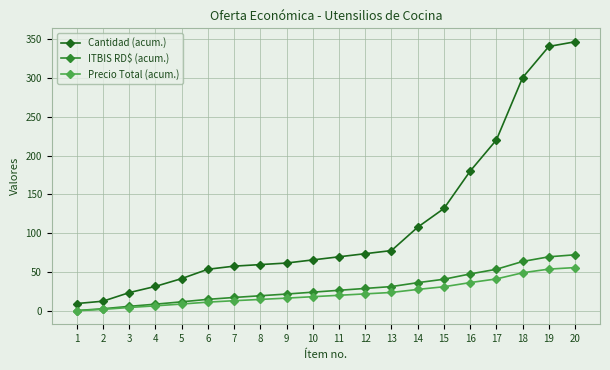

Rank the series by their maximum value, from lowest to highest.

Precio Total (acum.), ITBIS RD$ (acum.), Cantidad (acum.)